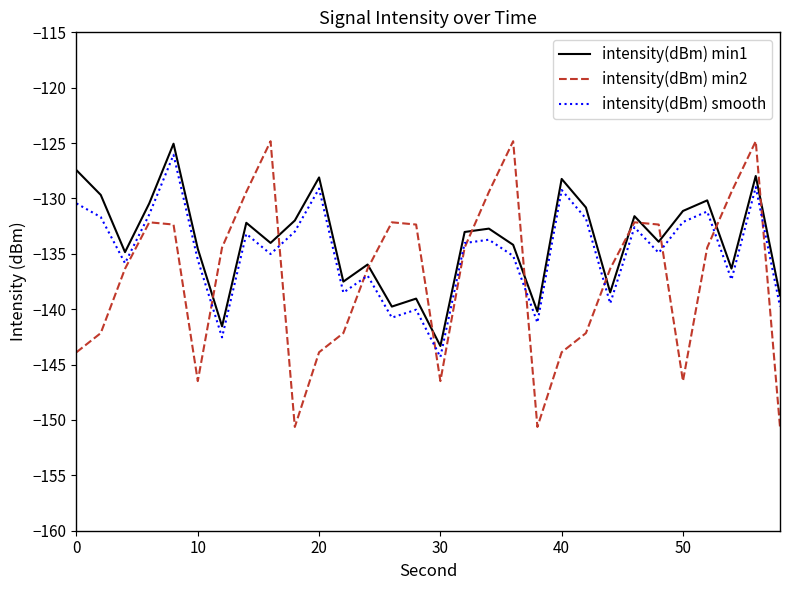

Which series has the largest range (max minus min)?

intensity(dBm) min2